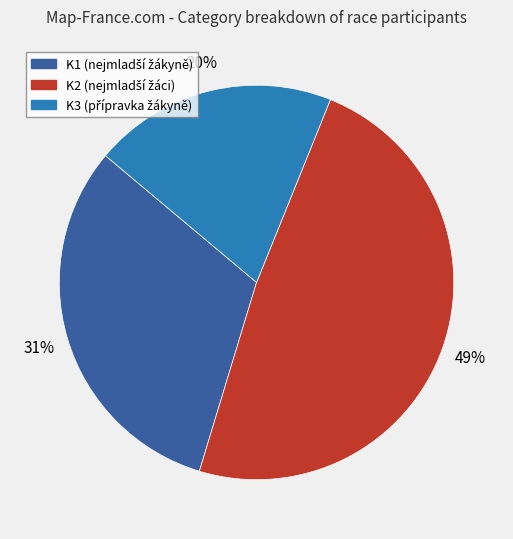

Does K3 represent more than half of the total?

No